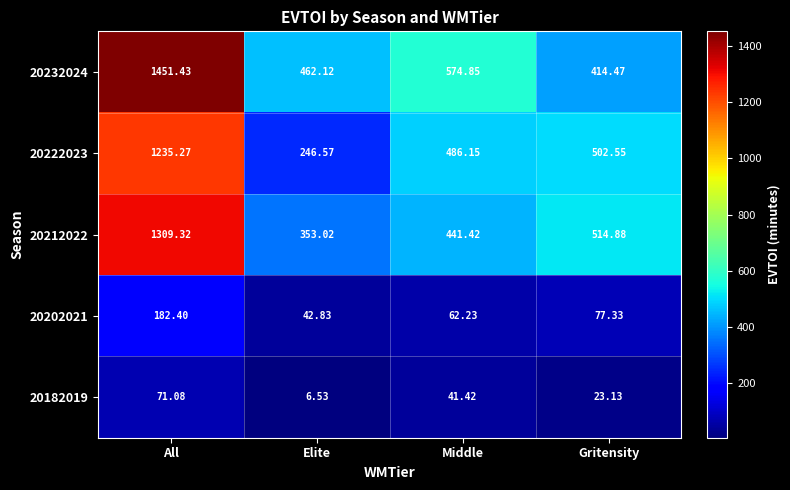

Where is 20232024 nearest to the value 932?

Middle